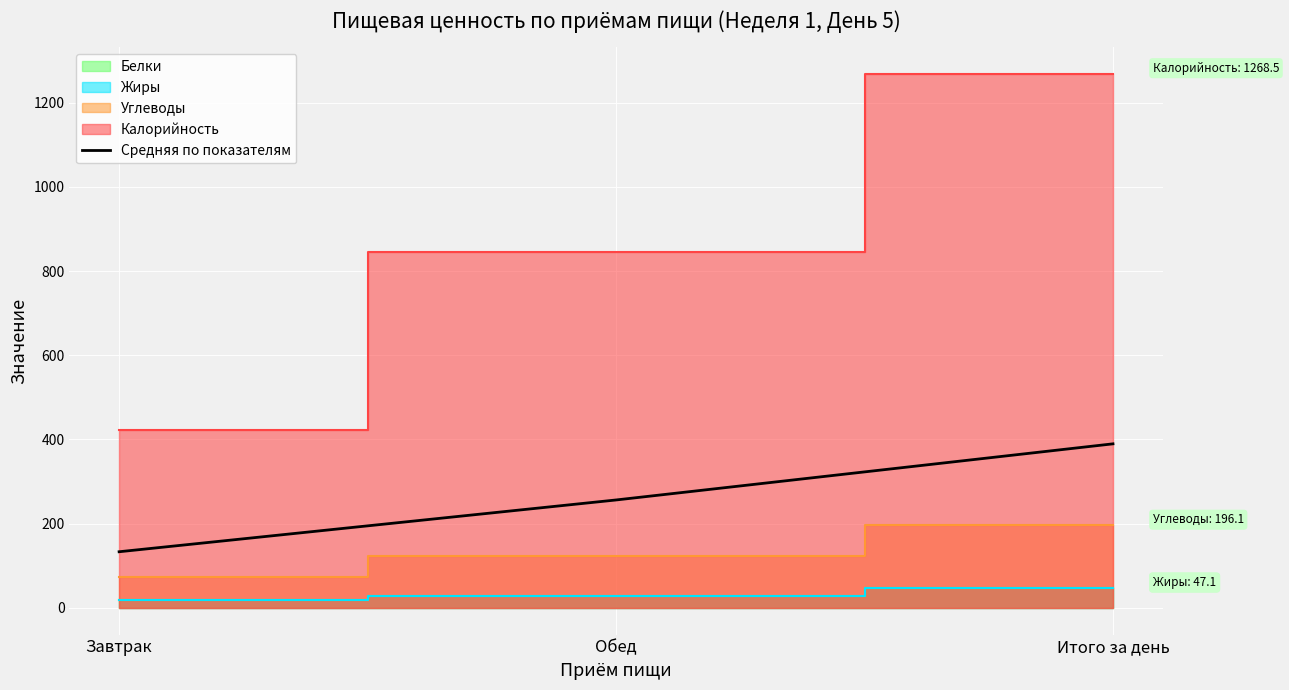

List the labels in order of value, largest first.

Итого за день, Обед, Завтрак